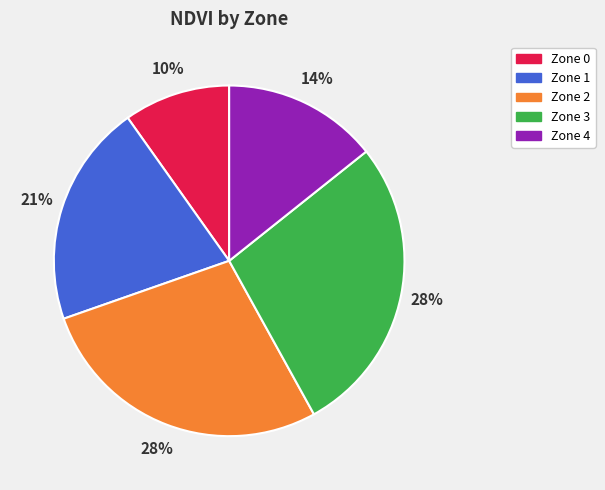

Is there any slice that represents more than half of the pie?

No